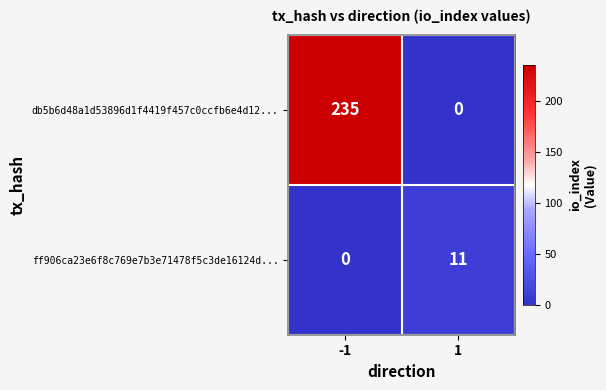

How many series are shown in this chart?

2